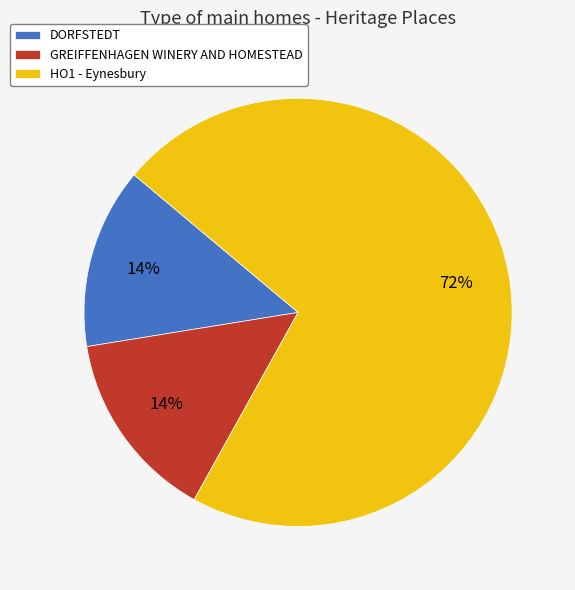

Count the number of slices in the pie.

3